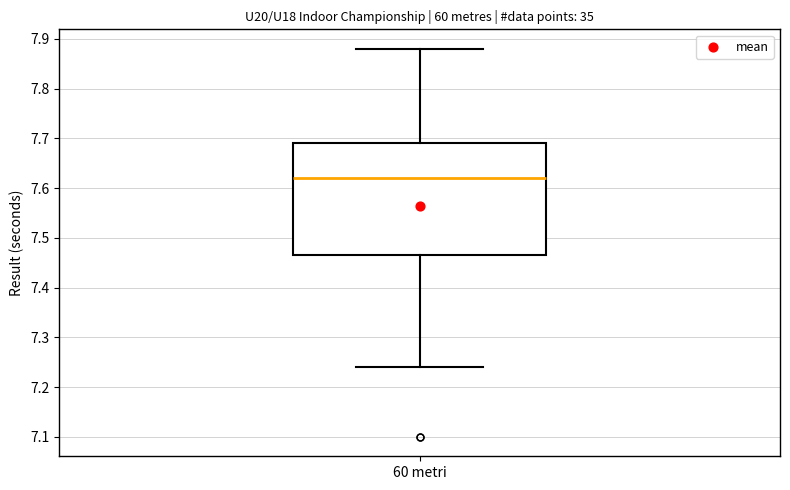

Where does the median line of the box for 60 metri sit on the y-axis? The values are not printed on the chart, so give them approximately, as read against the axis.

7.62